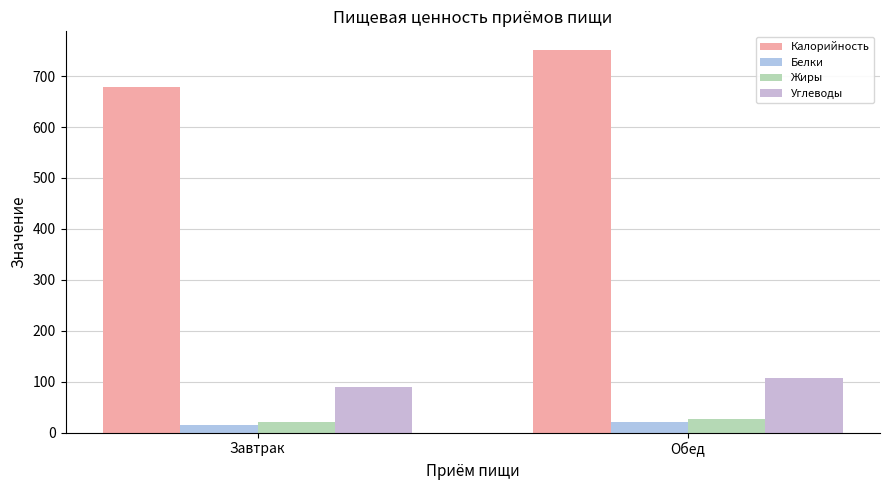

Is the value of Жиры at Обед greater than the value of Белки at Завтрак?

Yes